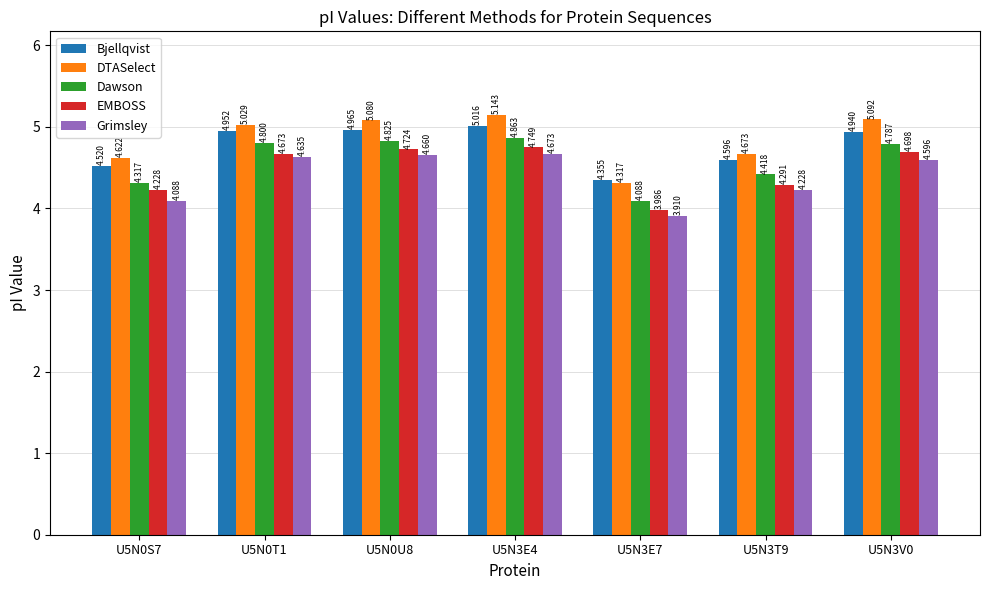

What position from the left is U5N3V0?

7